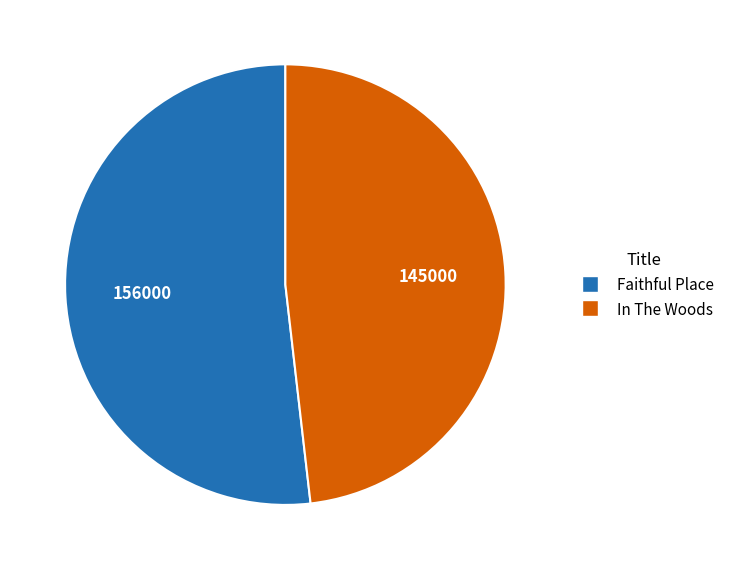

Rank the categories by value from highest to lowest.

Faithful Place, In The Woods